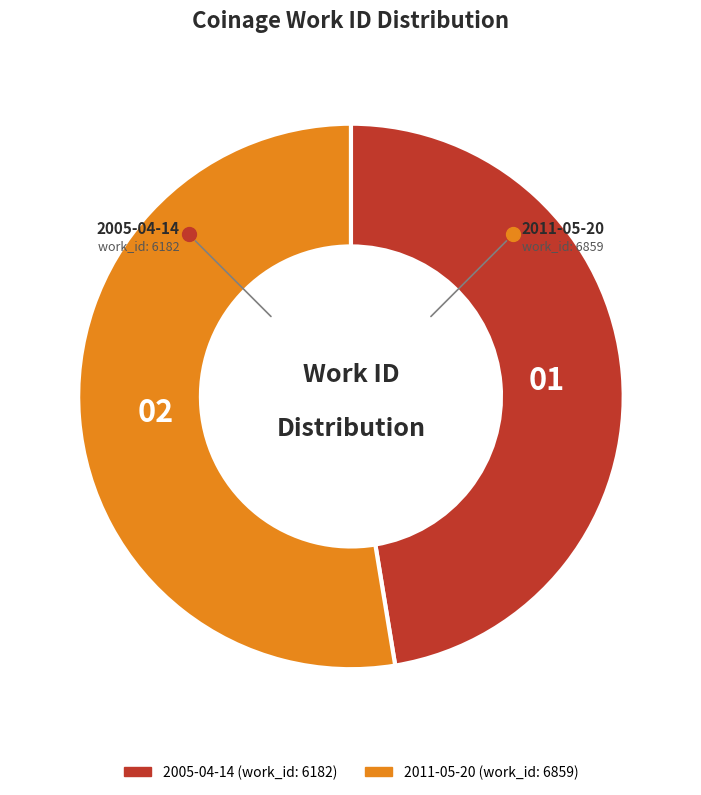

Does 2005-04-14 (work_id: 6182) account for over 50% of the chart?

No